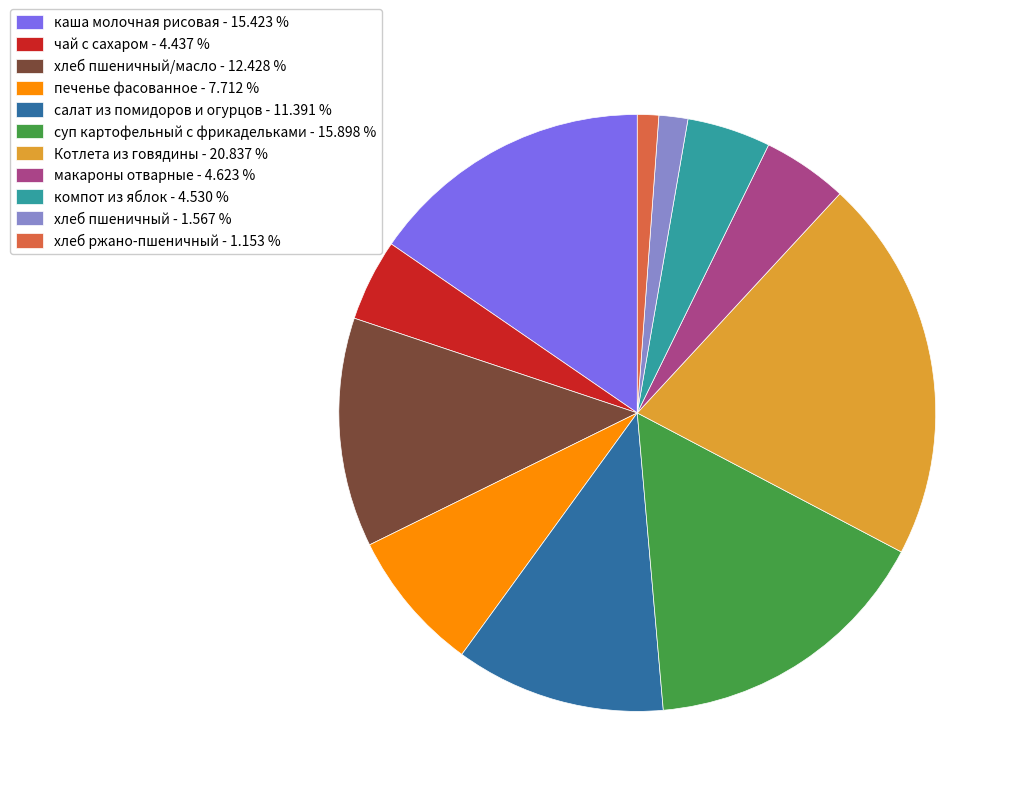

Which has a higher value, хлеб пшеничный/масло - 12.428 % or компот из яблок - 4.530 %?

хлеб пшеничный/масло - 12.428 %